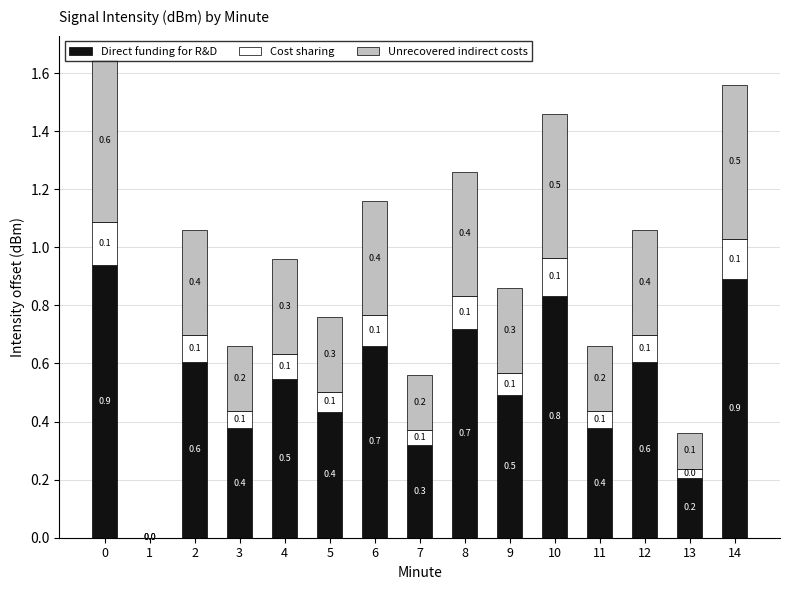

What is the maximum value for Direct funding for R&D?

0.9